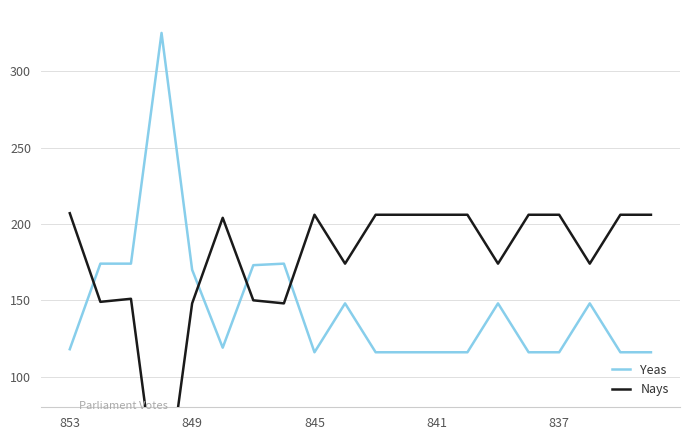

Is it true that Yeas equals 172 at 837?

False